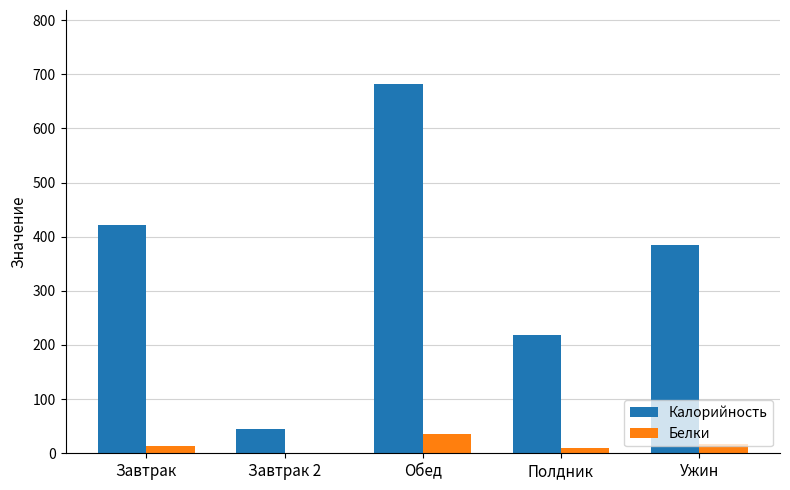

What value does the Калорийность series have at Ужин?

384.0